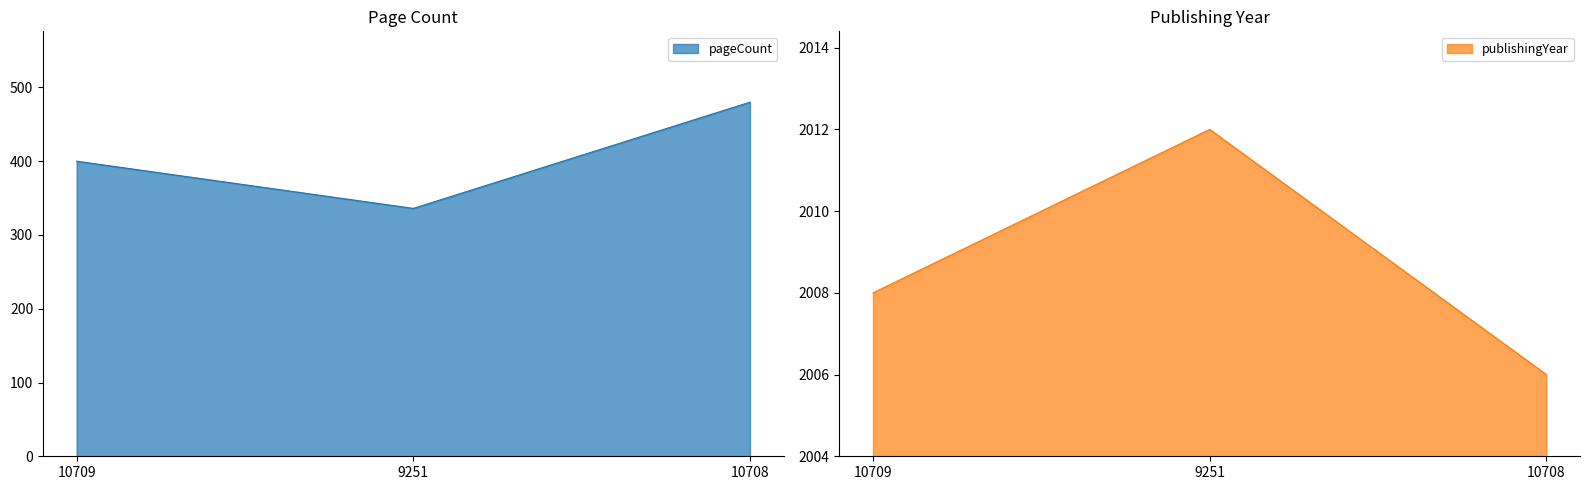

True or false: pageCount has a value of 400 at 10709.

True